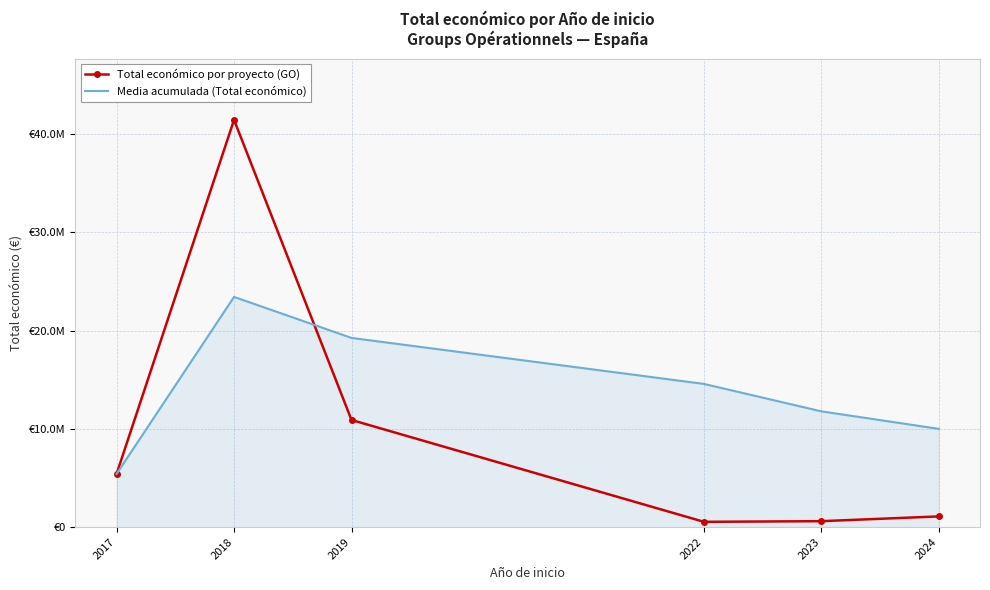

What is the value of the Media acumulada (Total económico) point at the 3rd from the left?

19257216.7